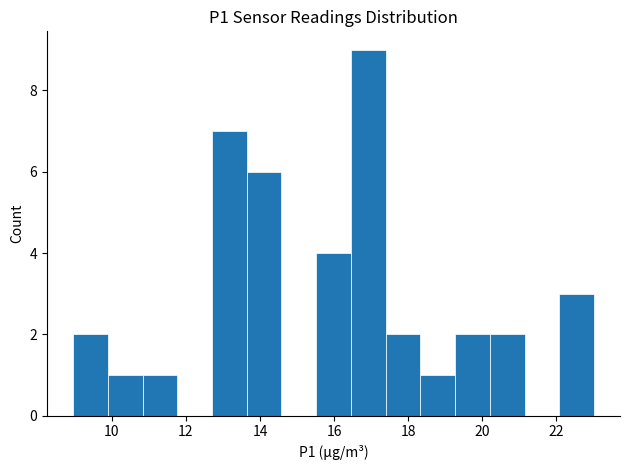

Reading left to right, transcribe this chart: for each bar, give the range it covers on the x-axis and its height. Neither the bar edges nor the heights are printed on the chart, so give them approximately, as read against the axes.

9.0 to 9.8: 2
9.8 to 10.8: 1
10.8 to 11.8: 1
11.8 to 12.8: 0
12.8 to 13.6: 7
13.6 to 14.6: 6
14.6 to 15.6: 0
15.6 to 16.4: 4
16.4 to 17.4: 9
17.4 to 18.4: 2
18.4 to 19.2: 1
19.2 to 20.2: 2
20.2 to 21.2: 2
21.2 to 22.0: 0
22.0 to 23.0: 3